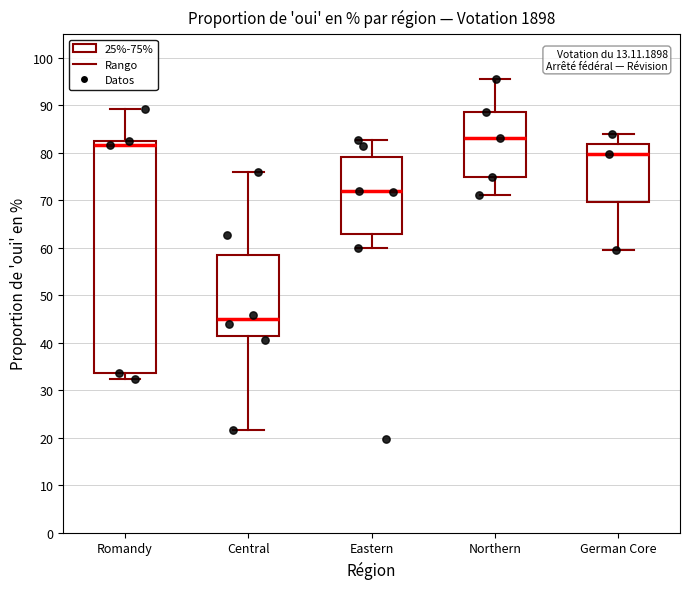

Reading left to right, transcribe this box plot: for each box, give where its median line is, the range the box spans, and where its two whiskers end, as read against the y-axis. The values are not printed on the chart, so give them approximately, as read against the axis.

Romandy: median 82, box 34 to 83, whiskers 32 to 89
Central: median 45, box 41 to 58, whiskers 22 to 76
Eastern: median 72, box 63 to 79, whiskers 60 to 83
Northern: median 83, box 75 to 89, whiskers 71 to 96
German Core: median 80, box 70 to 82, whiskers 59 to 84